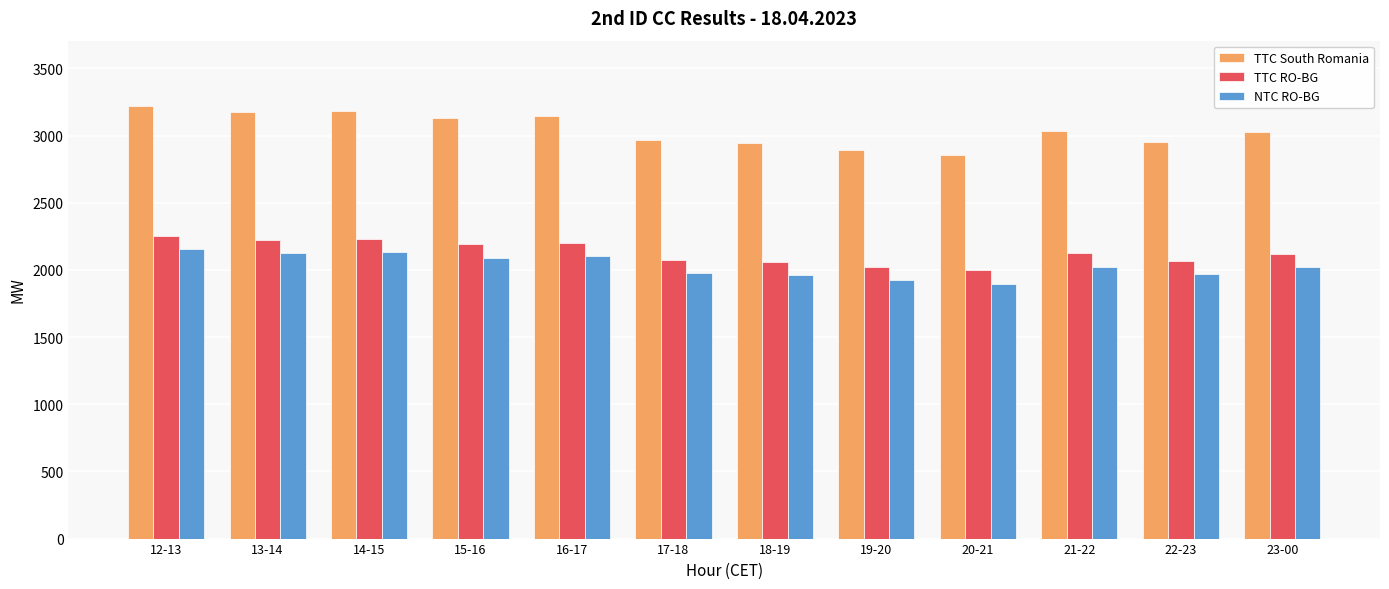

What is the difference between the highest and lowest values at 23-00?

1008